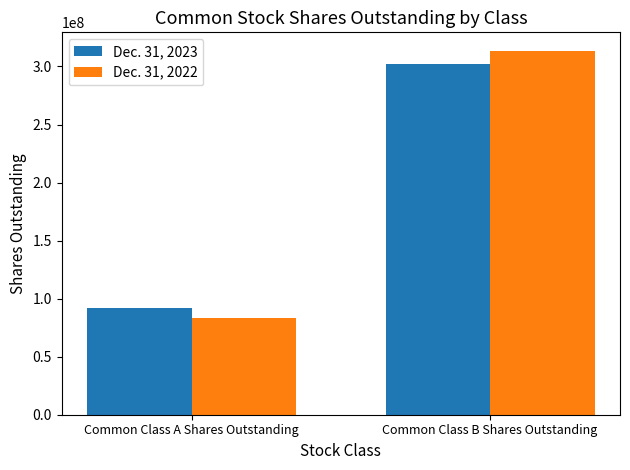

What are all the series names shown in the legend?

Dec. 31, 2023, Dec. 31, 2022